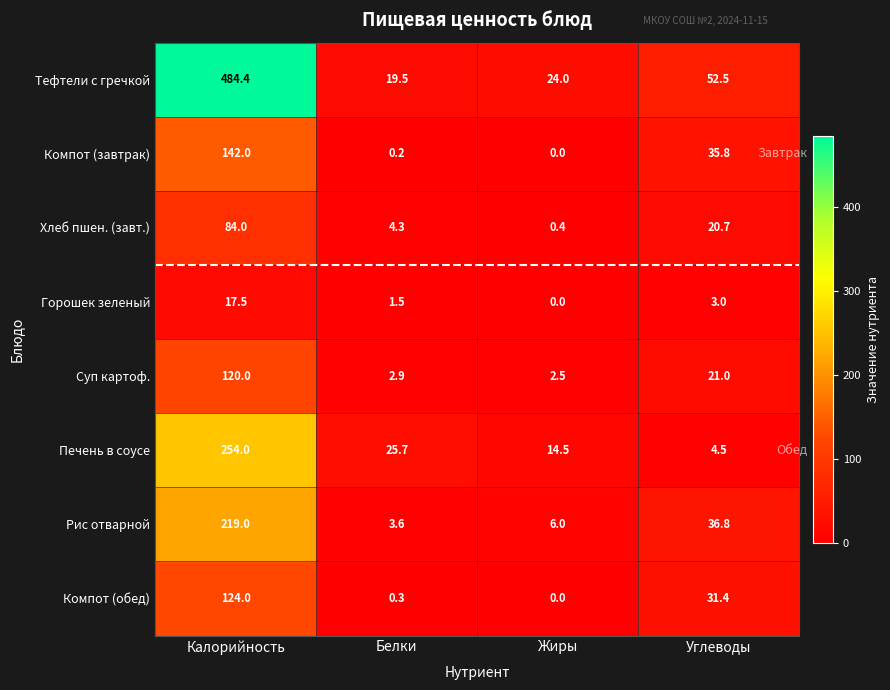

What is the difference between the Хлеб пшен. (завт.) values at Углеводы and Калорийность?

63.3